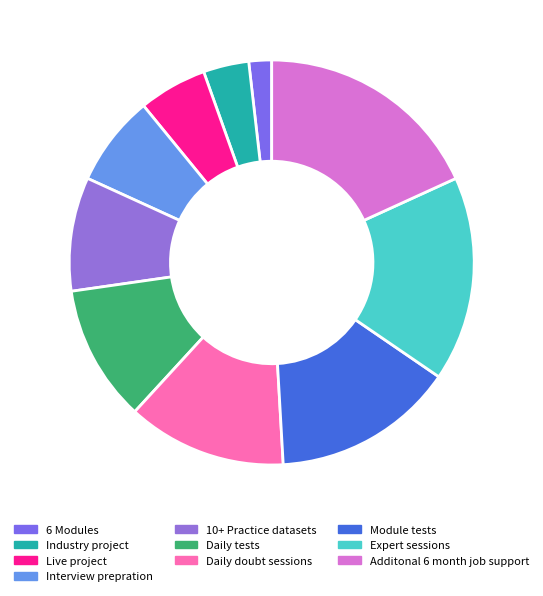

True or false: Industry project accounts for 4% of the total.

True